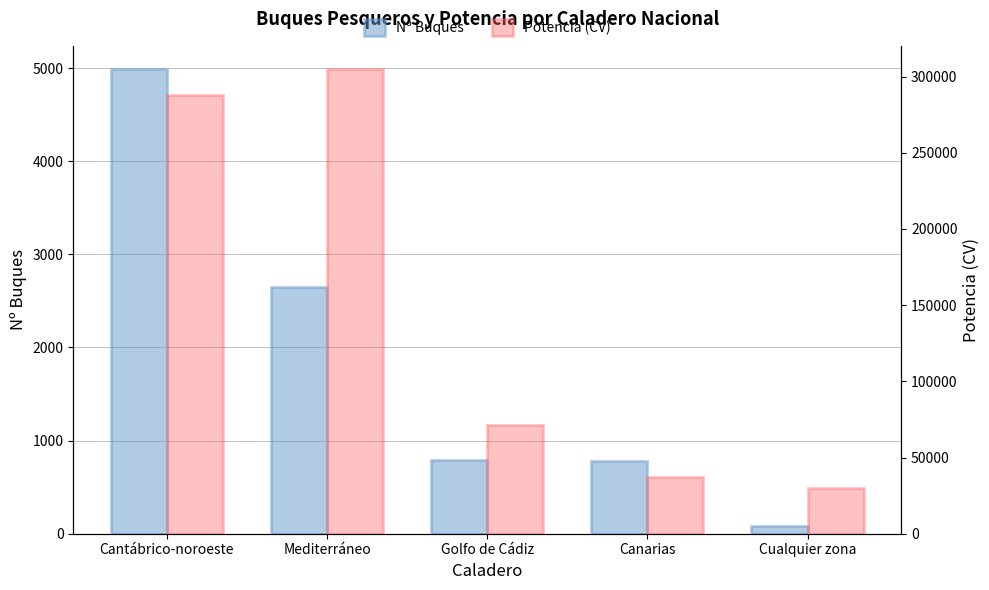

What position from the right is Mediterráneo?

4